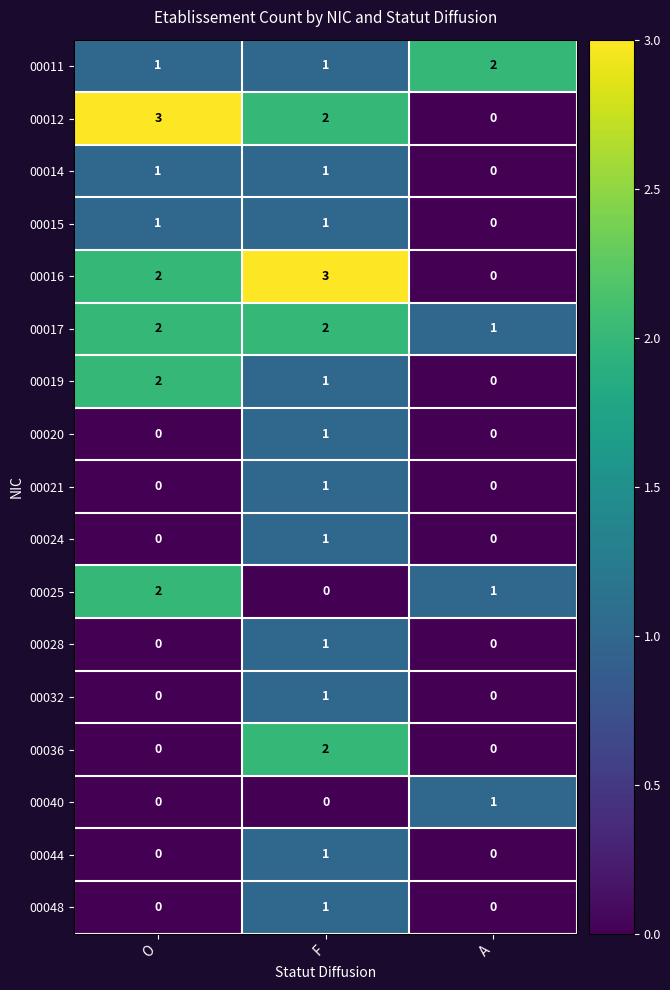

What is the sum of all 00025 values?

3